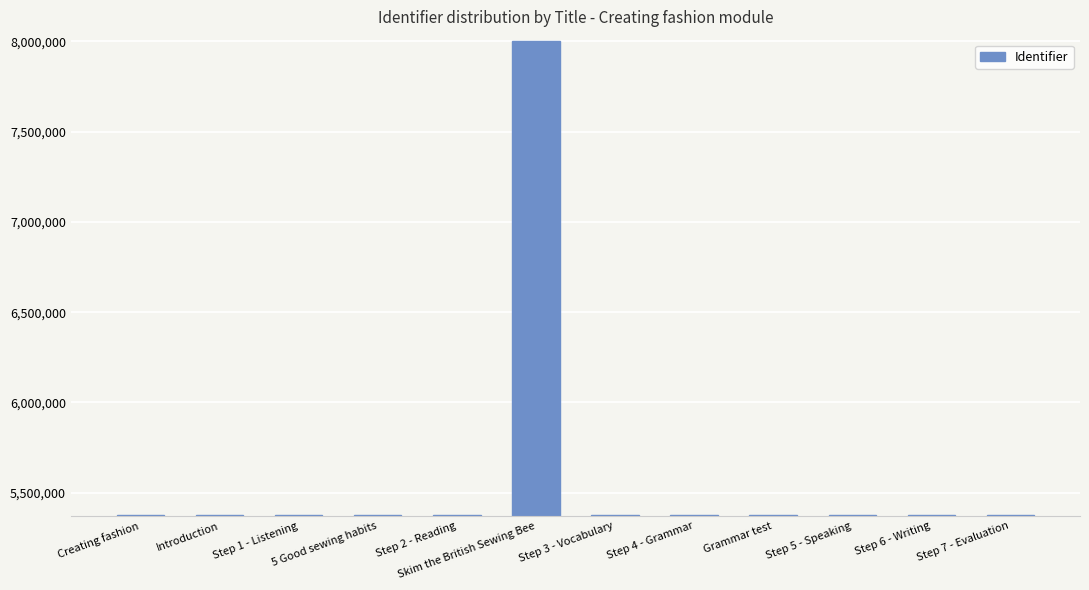

What position from the left is Step 4 - Grammar?

8